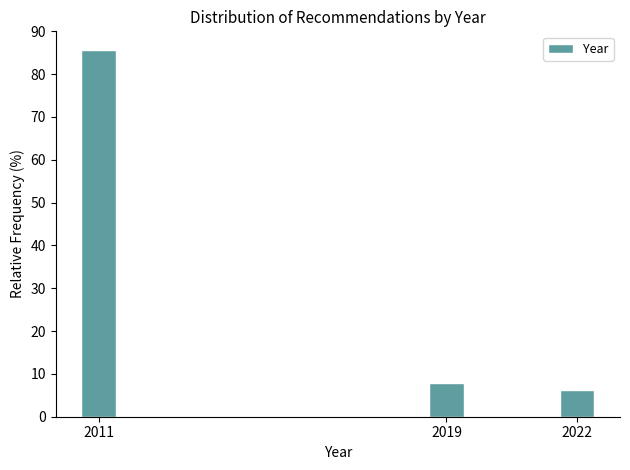

Reading left to right, what are all the values shown in this chart?

85.7	7.9	6.3